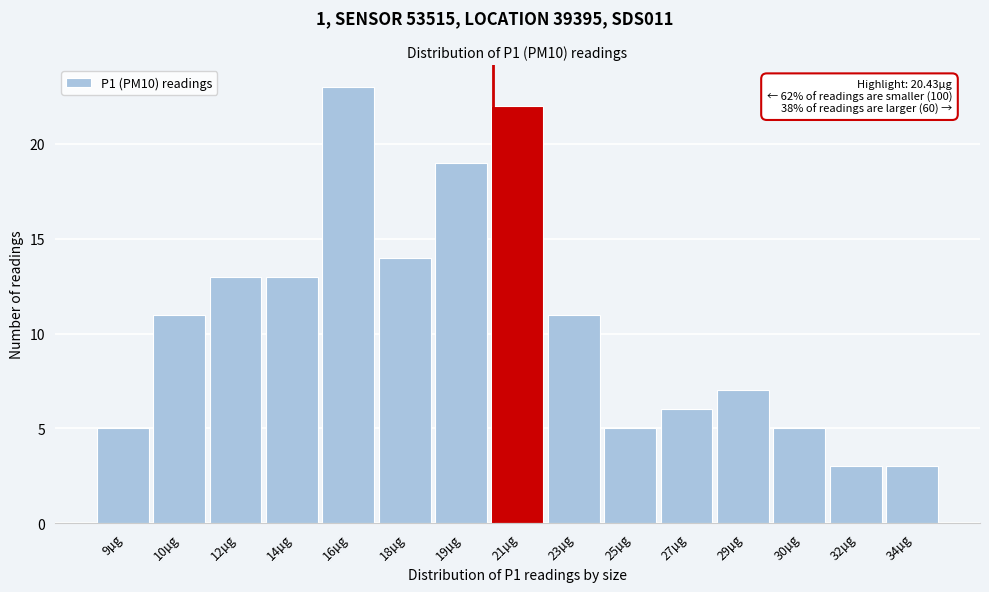

Reading left to right, list all the values displayed in this chart.

5	11	13	13	23	14	19	22	11	5	6	7	5	3	3